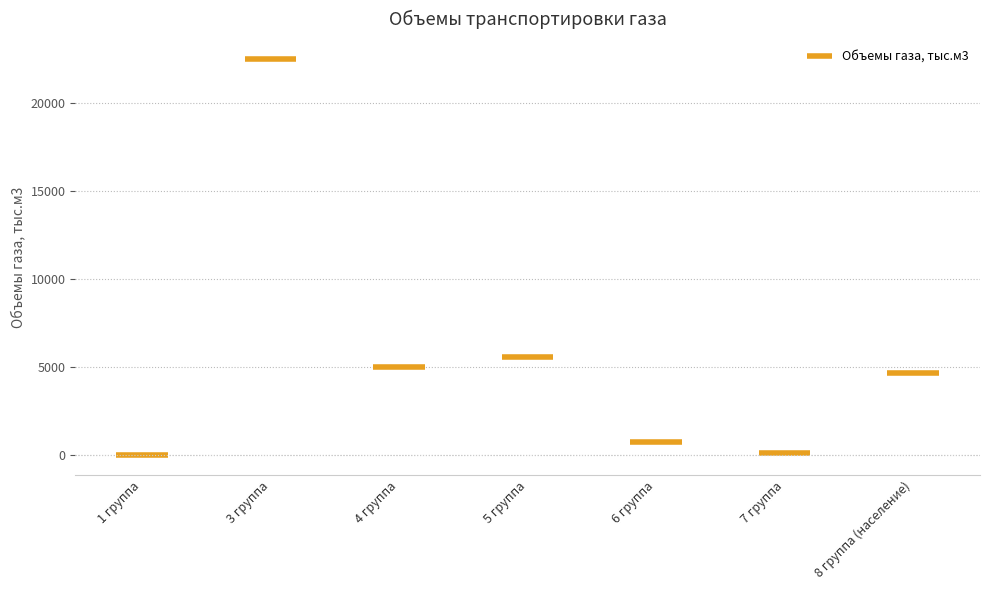

What is the label of the 4th bar from the right?

5 группа